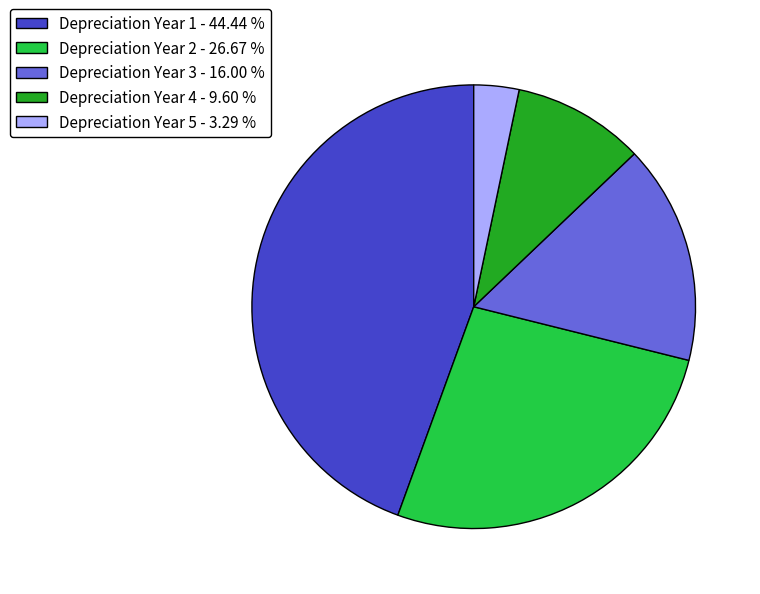

Is there any slice that represents more than half of the pie?

No